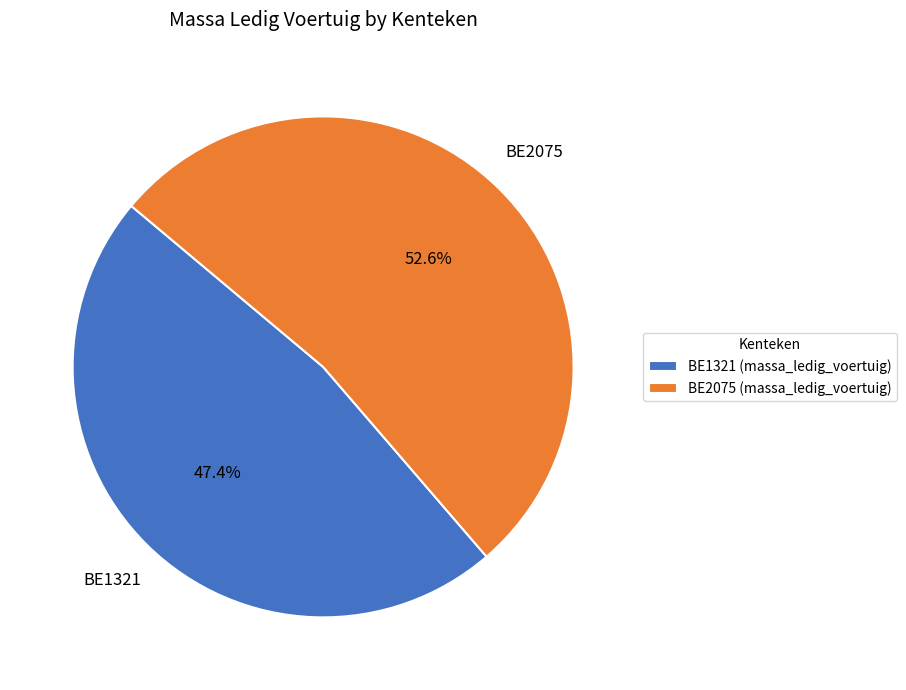

To the nearest percent, what percentage of the pie is BE2075?

53%